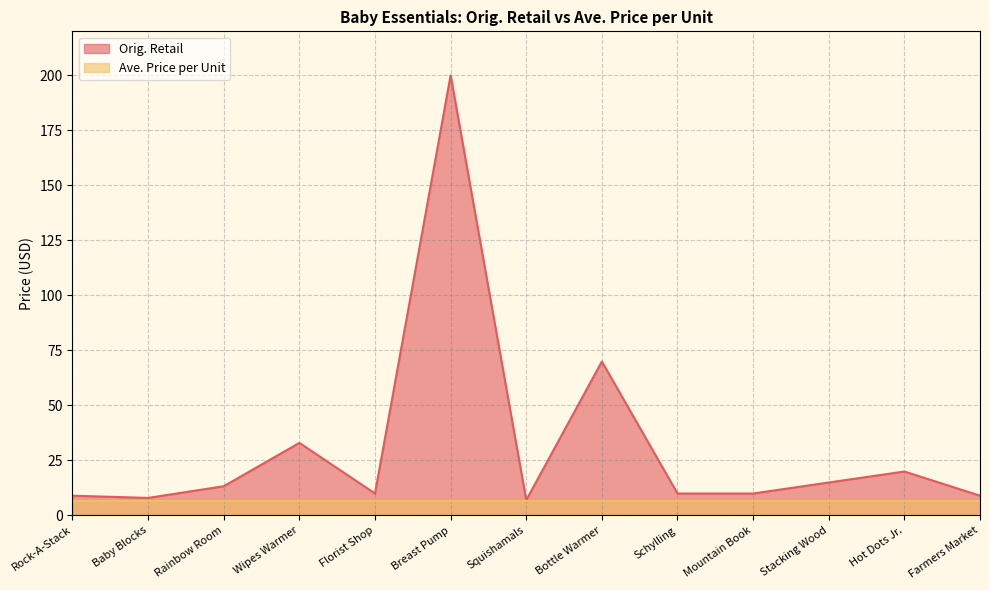

What is the ratio of the value at Wipes Warmer to the value at Hot Dots Jr.?

1.7